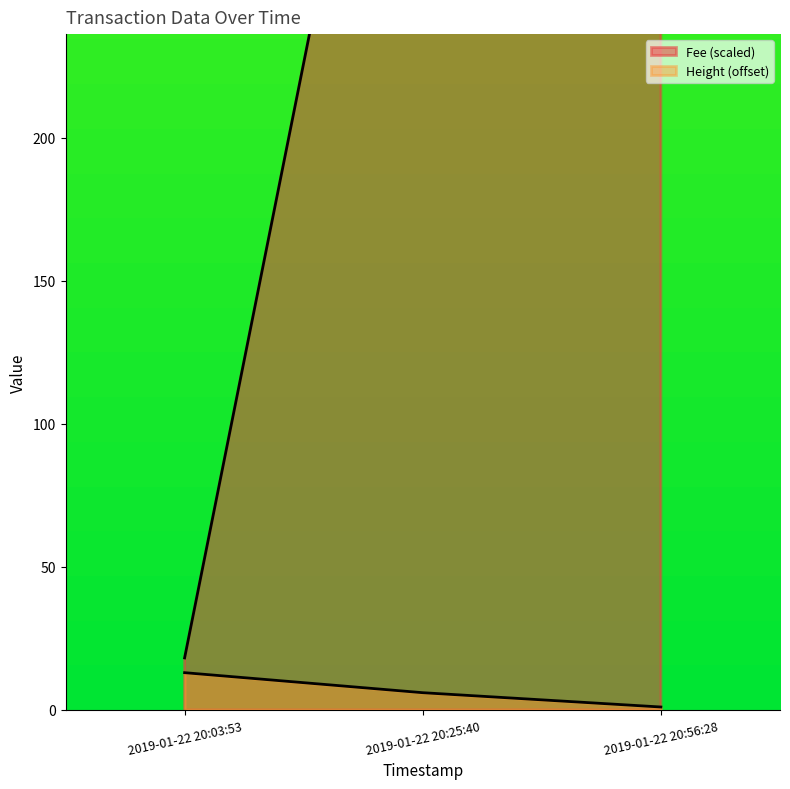

Rank the series at 2019-01-22 20:25:40 from highest to lowest value.

Fee, Height